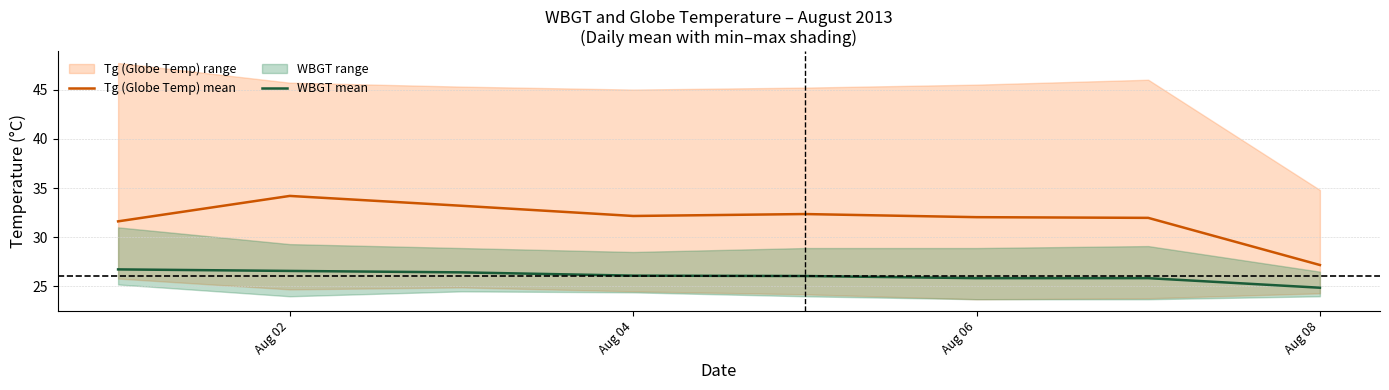

What is the difference between the maximum and minimum values in the WBGT mean series?

1.9